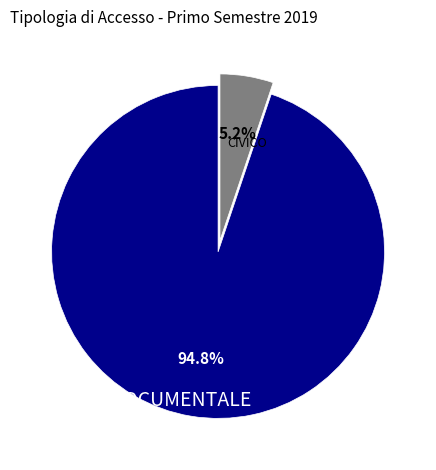

How many segments does this pie chart have?

2